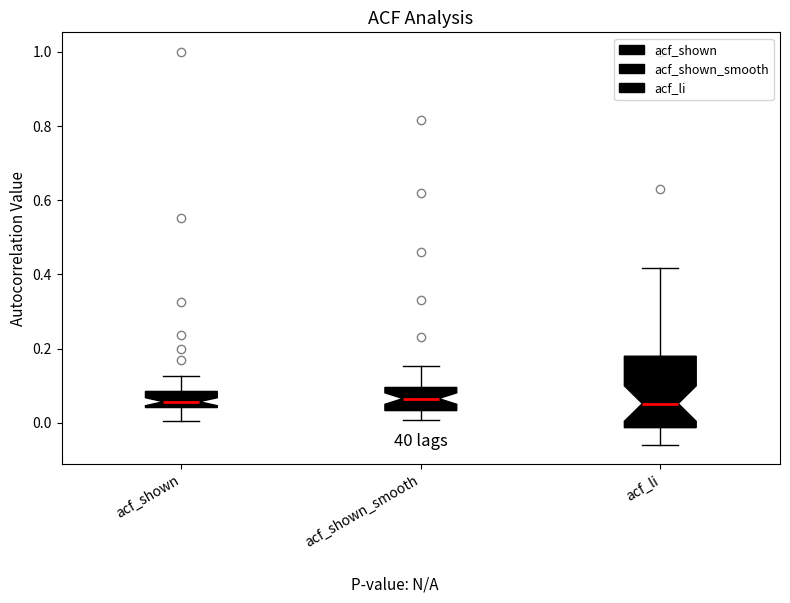

Reading left to right, transcribe this box plot: for each box, give where its median line is, the range the box spans, and where its two whiskers end, as read against the y-axis. The values are not printed on the chart, so give them approximately, as read against the axis.

acf_shown: median 0.06, box 0.04 to 0.08, whiskers 0.00 to 0.12
acf_shown_smooth: median 0.06, box 0.04 to 0.10, whiskers 0.00 to 0.16
acf_li: median 0.06, box -0.02 to 0.18, whiskers -0.06 to 0.42